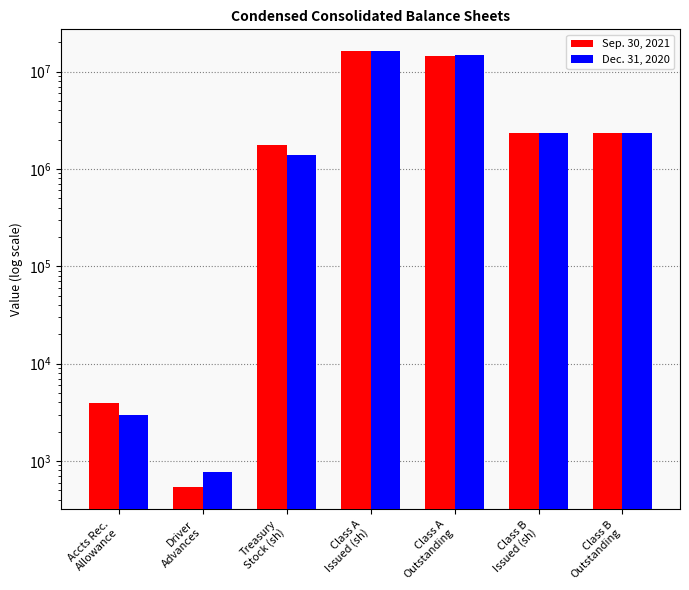

Reading left to right, transcribe all the data shown in this chart.

Sep. 30, 2021: Accts Rec.
Allowance=3909	Driver
Advances=534	Treasury
Stock (sh)=1758243	Class A
Issued (sh)=16125786	Class A
Outstanding=14367543	Class B
Issued (sh)=2350000	Class B
Outstanding=2350000
Dec. 31, 2020: Accts Rec.
Allowance=2992	Driver
Advances=764	Treasury
Stock (sh)=1398925	Class A
Issued (sh)=16183139	Class A
Outstanding=14784214	Class B
Issued (sh)=2350000	Class B
Outstanding=2350000